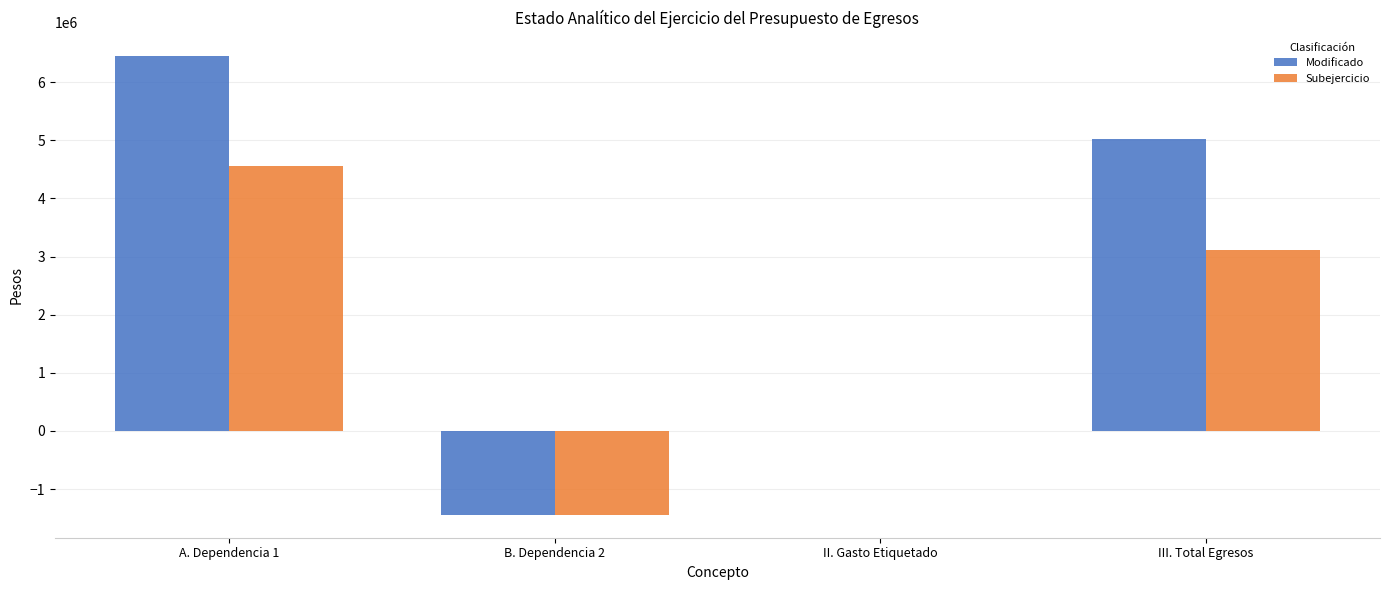

Reading left to right, extract all data points from this chart.

Modificado: 6458582.0	-1443039.2	0.0	5015542.8
Subejercicio: 4563125.8	-1443039.2	0.0	3120086.6